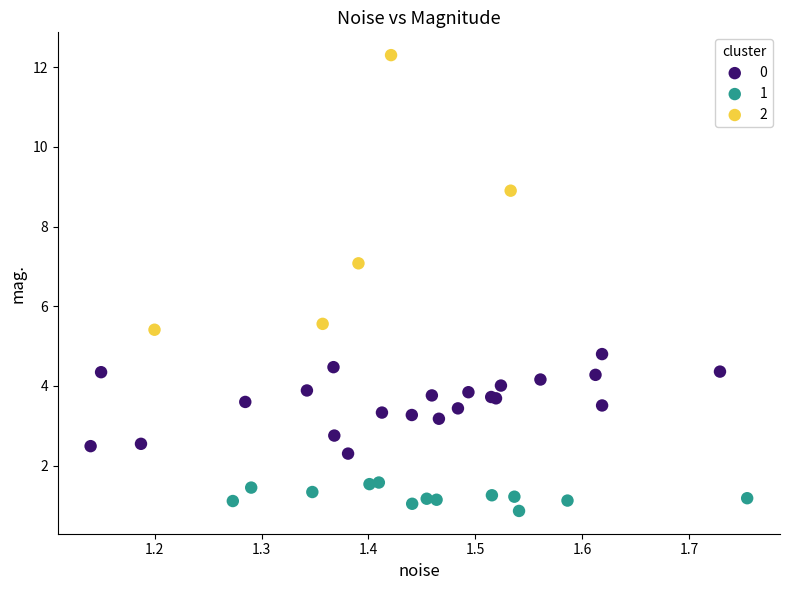

What are all the series names shown in the legend?

0, 1, 2